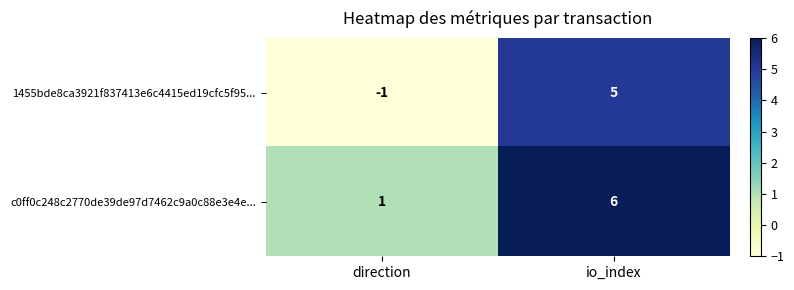

At which category does the chart reach its peak across all series?

io_index